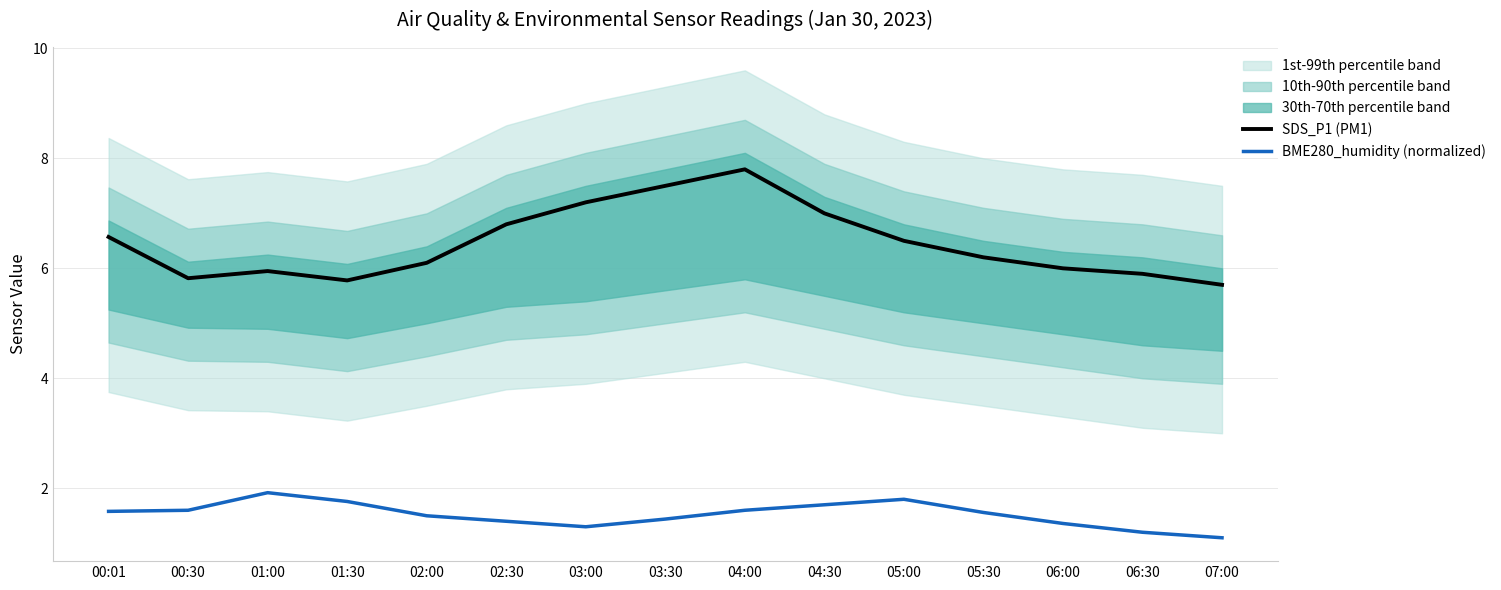

At how many categories does at least one series exceed 3?

15